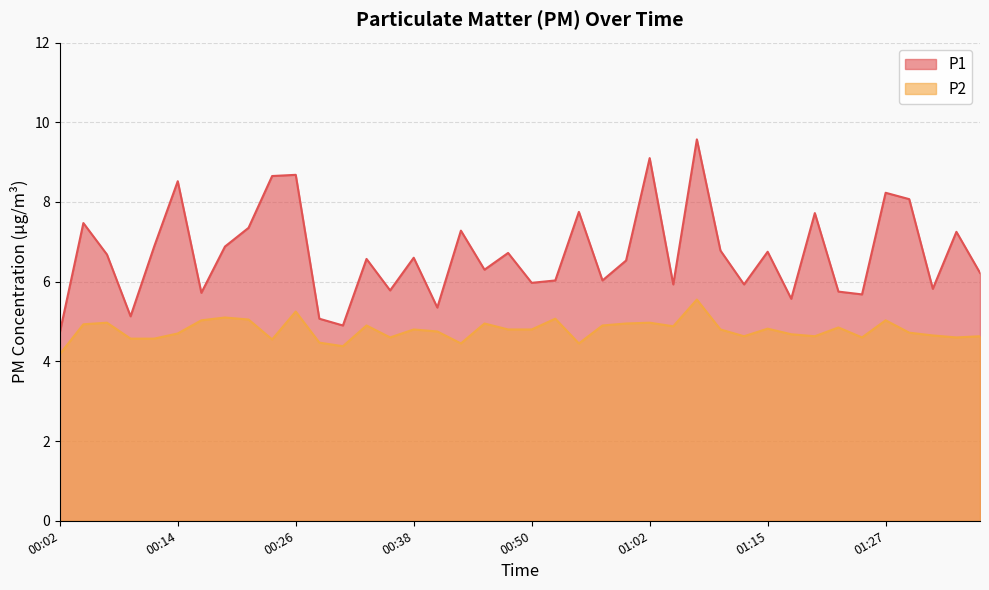

What is the total value across all series at 00:04?

12.4